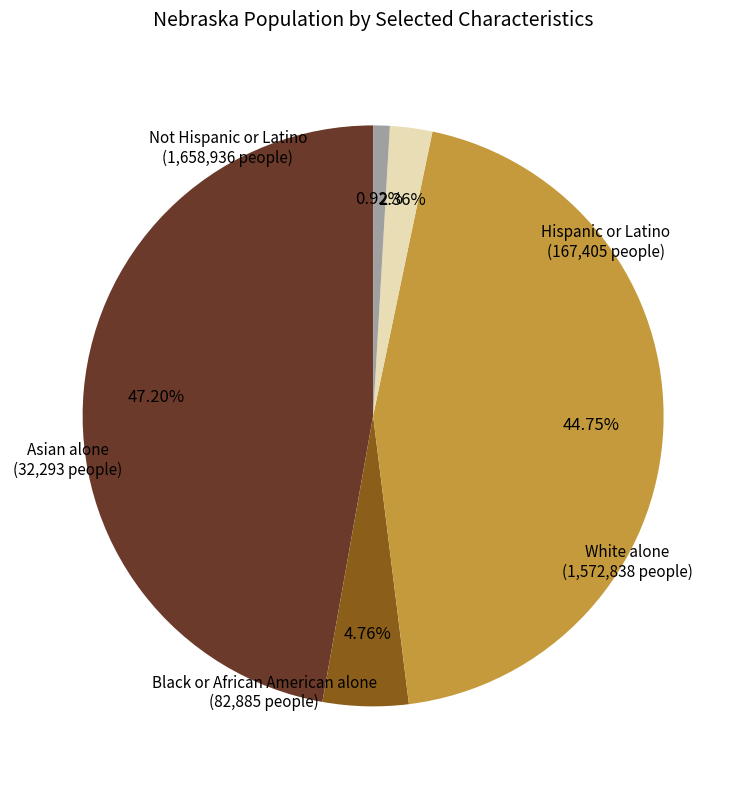

Does any single category account for the majority?

No